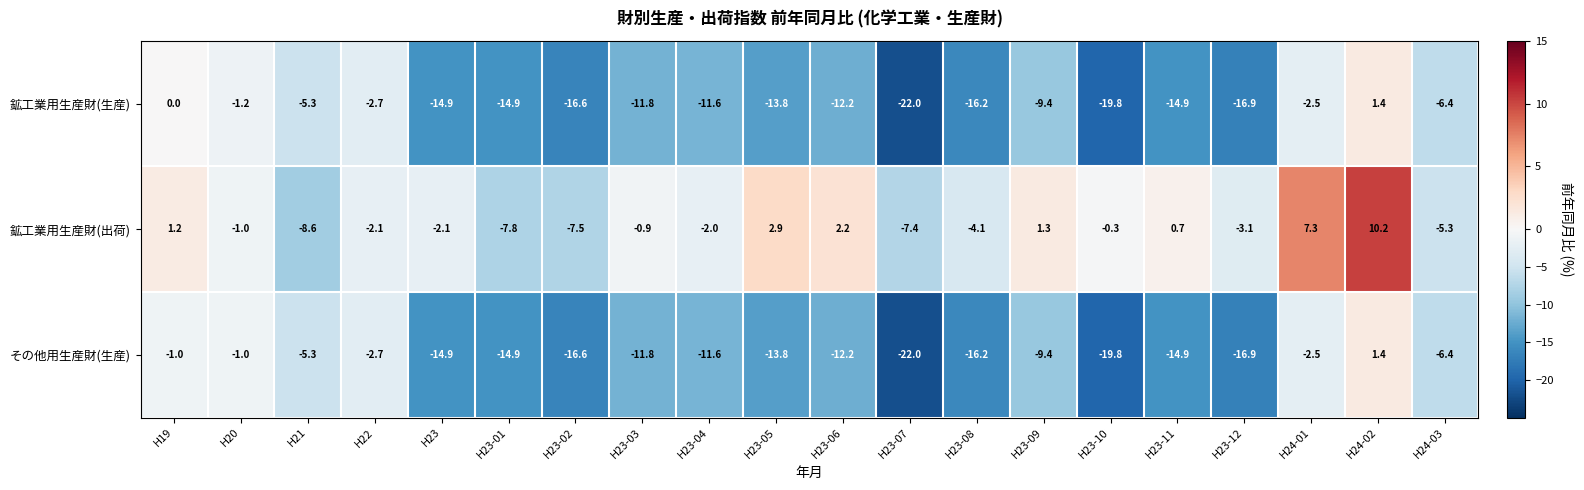

Which category has the highest value in the その他用生産財(生産) series?

H24-02